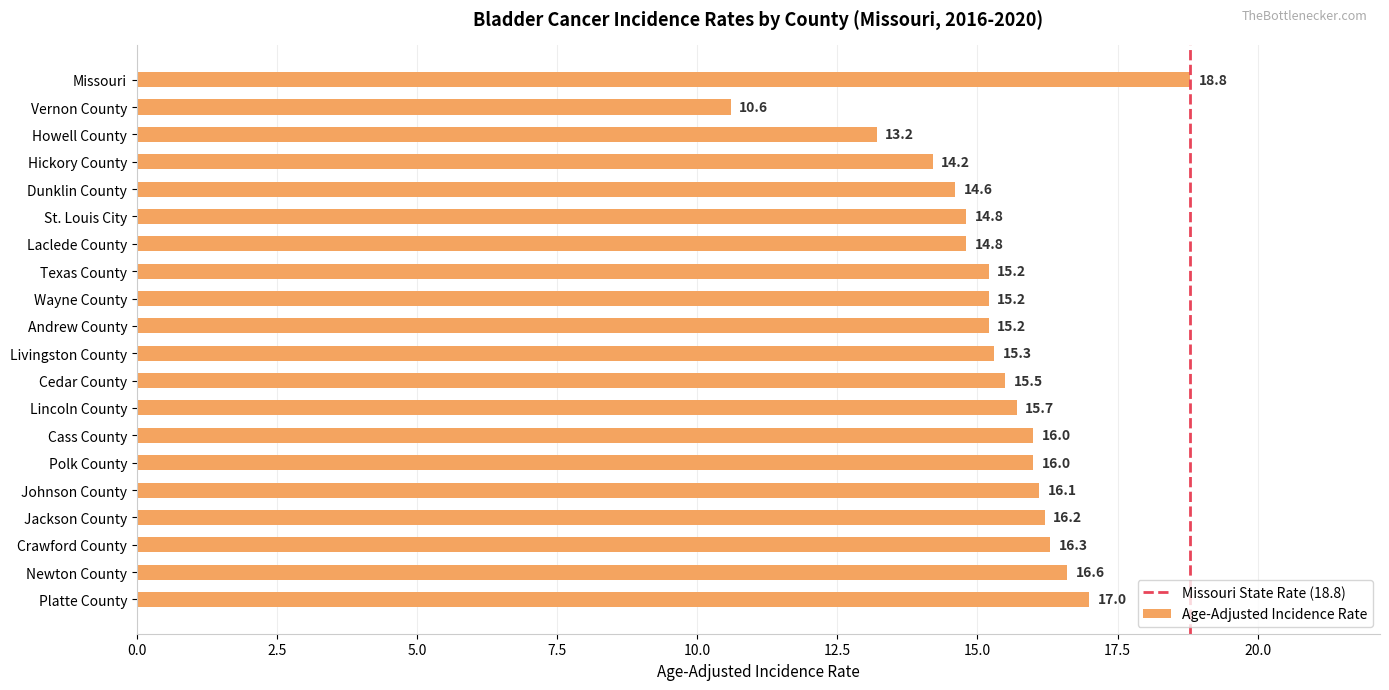

Reading top to bottom, list all the values displayed in this chart.

Missouri=18.8	Vernon County=10.6	Howell County=13.2	Hickory County=14.2	Dunklin County=14.6	St. Louis City=14.8	Laclede County=14.8	Texas County=15.2	Wayne County=15.2	Andrew County=15.2	Livingston County=15.3	Cedar County=15.5	Lincoln County=15.7	Cass County=16.0	Polk County=16.0	Johnson County=16.1	Jackson County=16.2	Crawford County=16.3	Newton County=16.6	Platte County=17.0